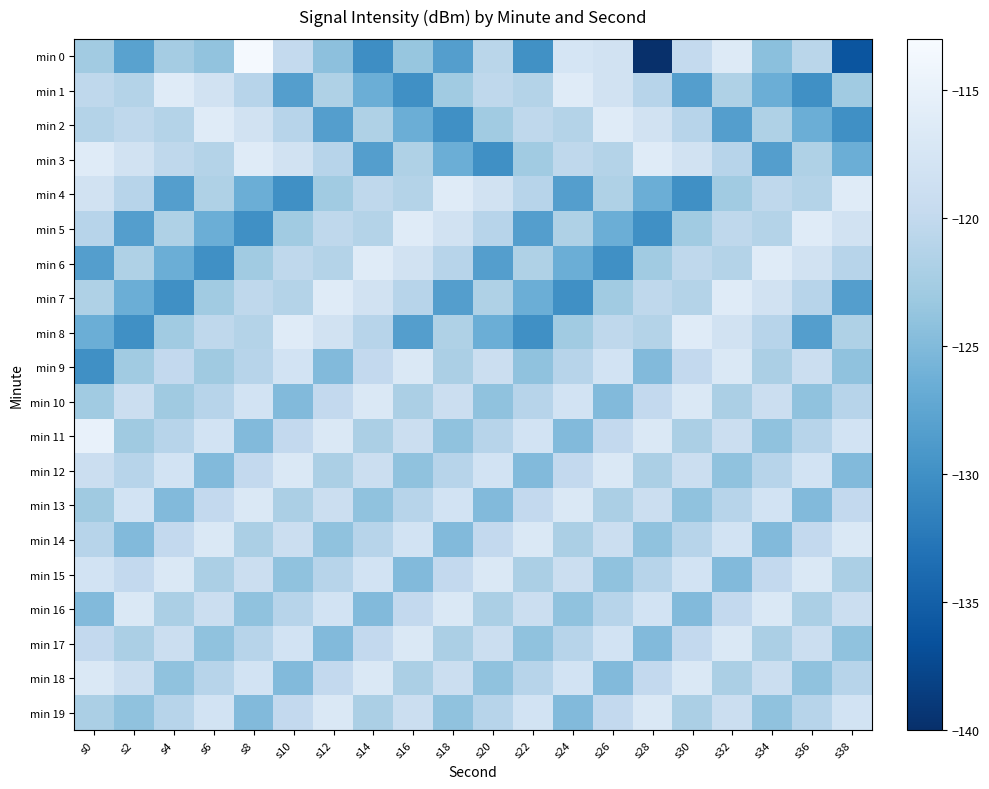

What is the minimum value shown in the chart?

-140.0